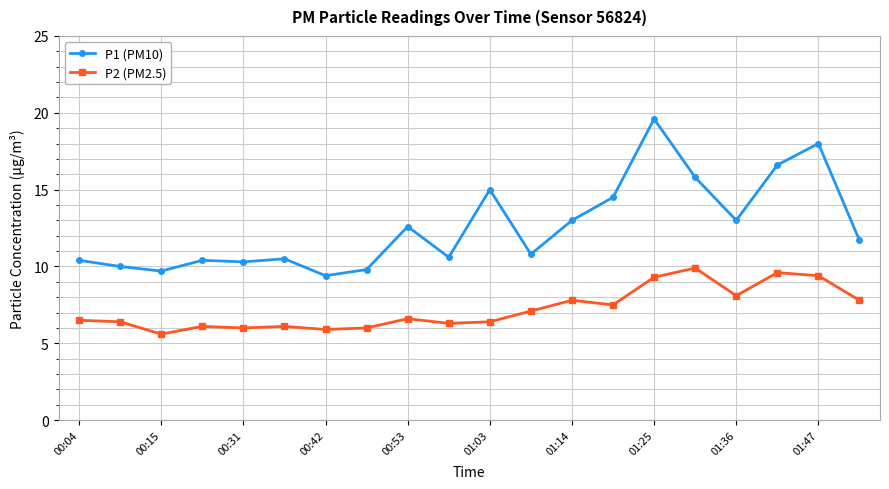

What is the maximum value for P2 (PM2.5)?

9.9